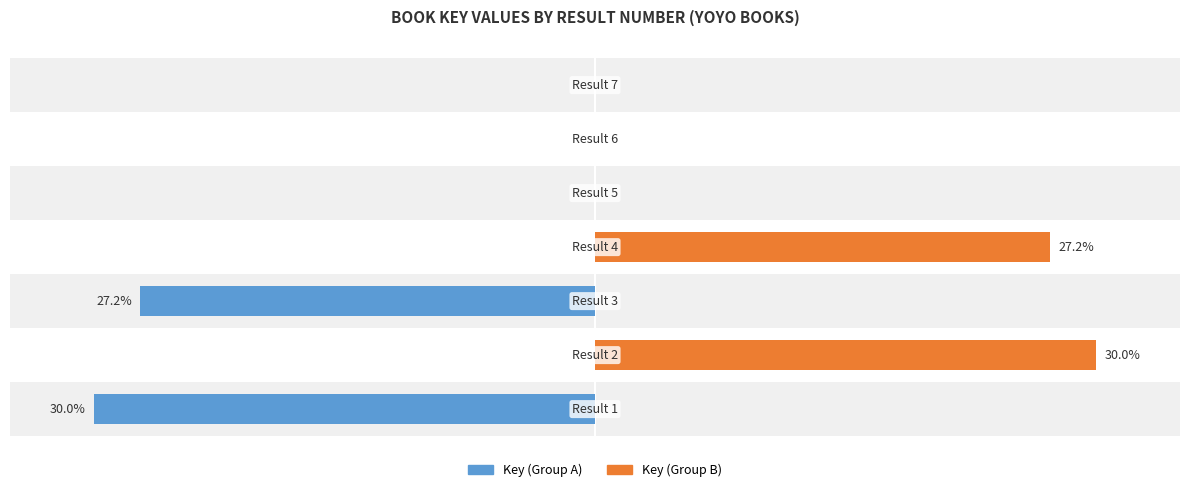

What is the lowest value of the Key (Group A) series?

-30.0